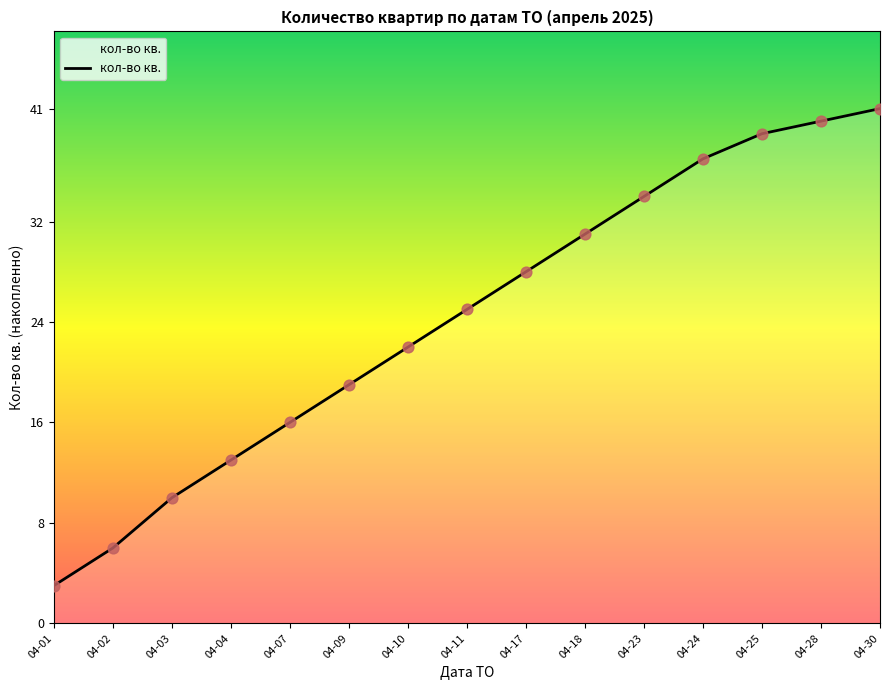

Between 04-25 and 04-11, which is larger?

04-25